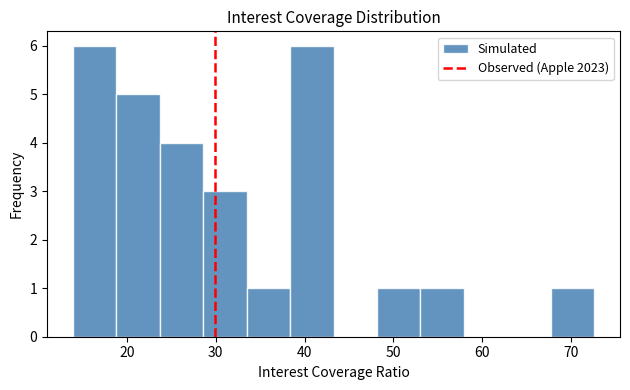

Reading left to right, list every bar in this chart as the range it spans on the x-axis followed by its height. Neither the bar edges nor the heights are printed on the chart, so give them approximately, as read against the axes.

14 to 19: 6
19 to 24: 5
24 to 29: 4
29 to 33: 3
33 to 38: 1
38 to 43: 6
43 to 48: 0
48 to 53: 1
53 to 58: 1
58 to 63: 0
63 to 68: 0
68 to 73: 1